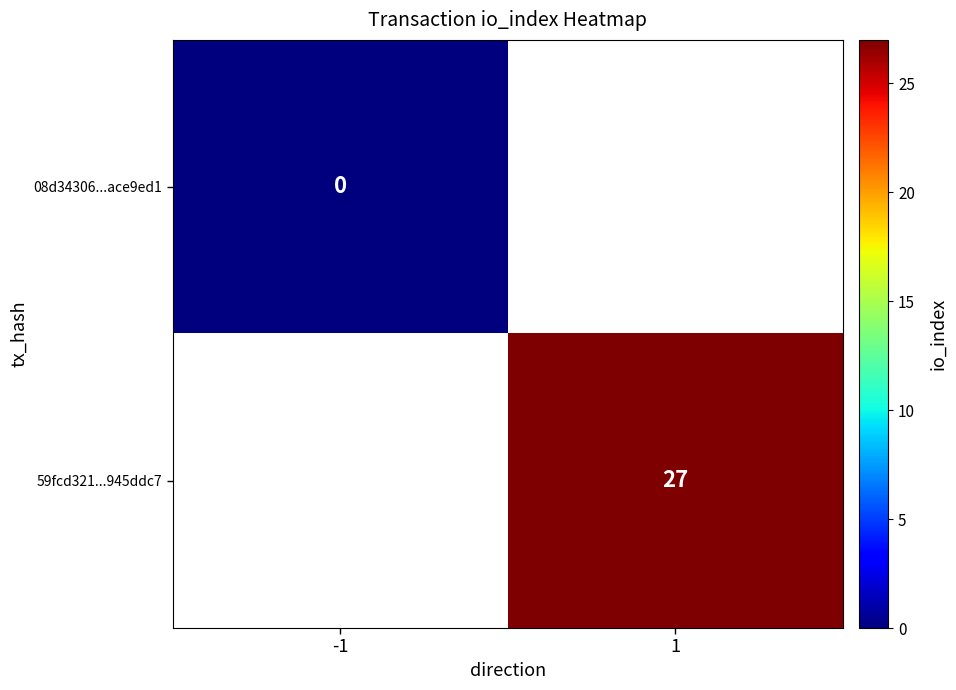

The 59fcd321...945ddc7 series shows 27 at 1. True or false?

True